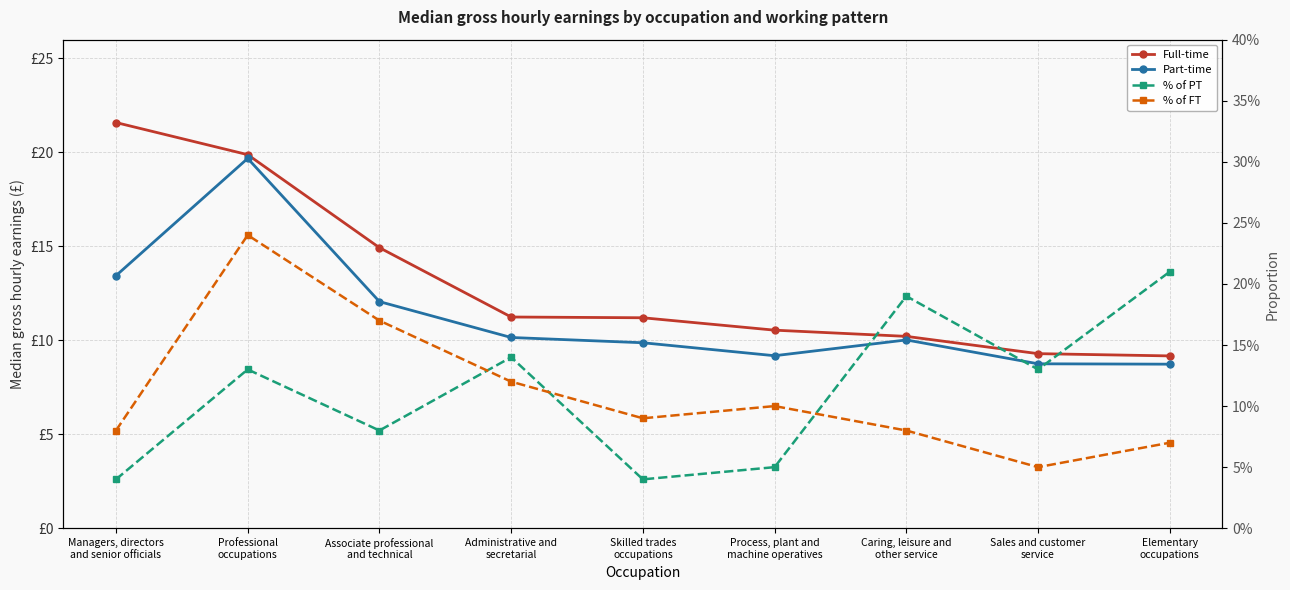

What is the label of the 7th point from the right?

Associate professional
and technical